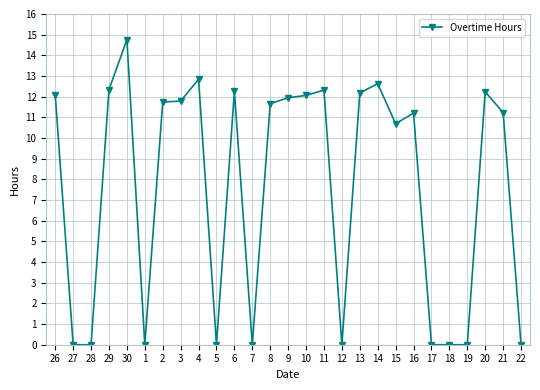

What is the change in value from 27 to 13?

+12.2